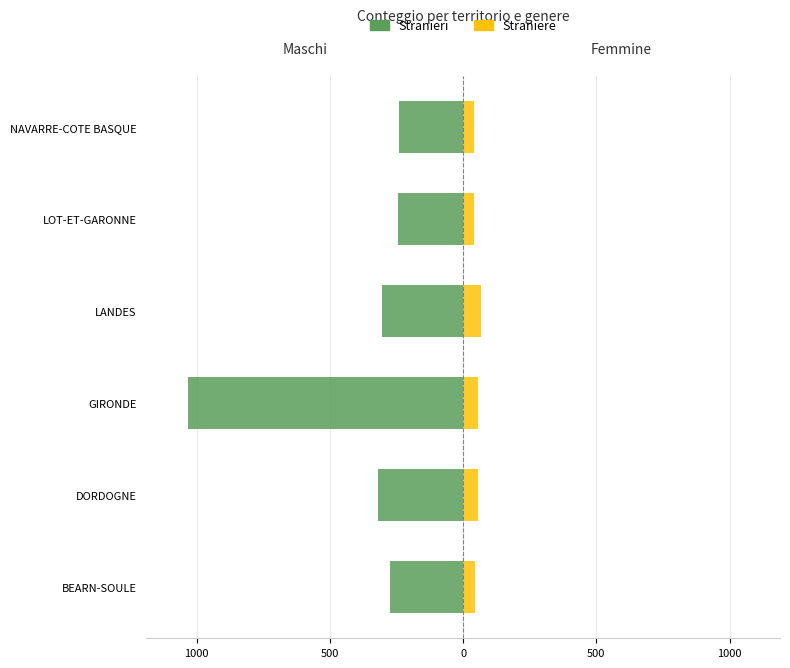

How many values in the Stranieri series are below -274?

3